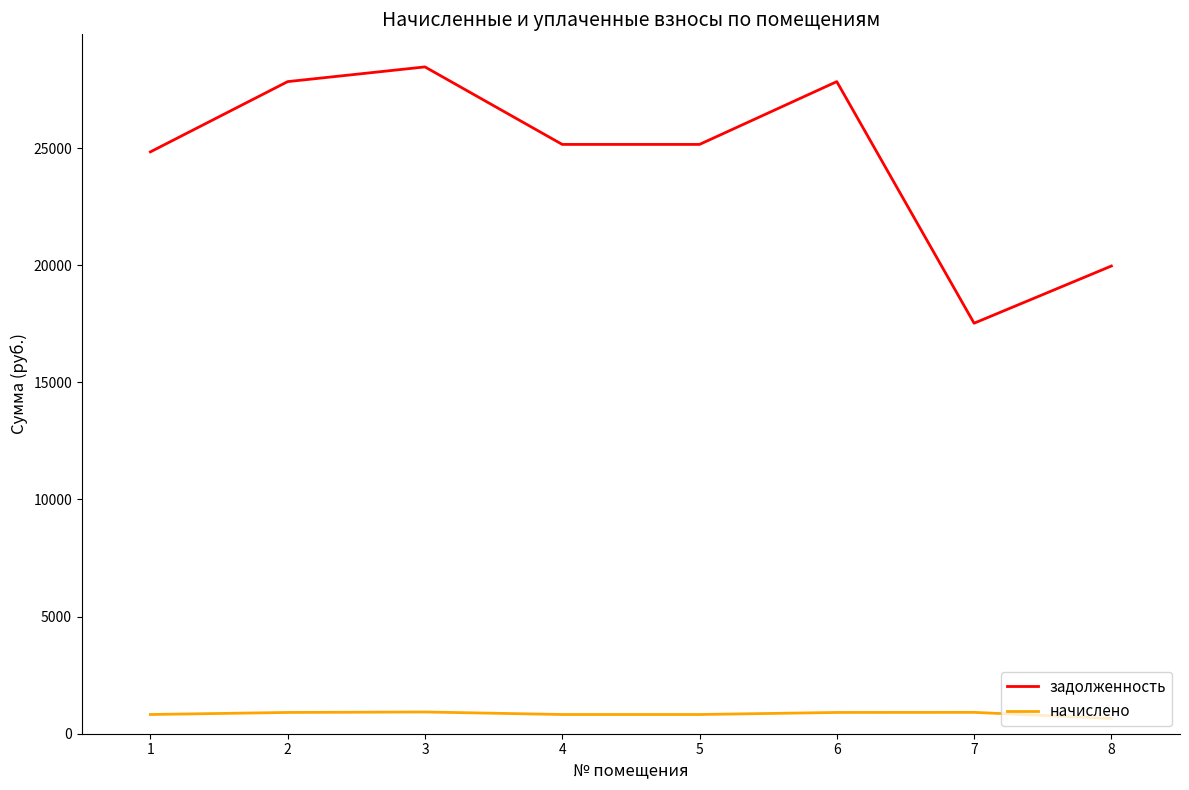

What is the total value across all series at 4?

25973.1